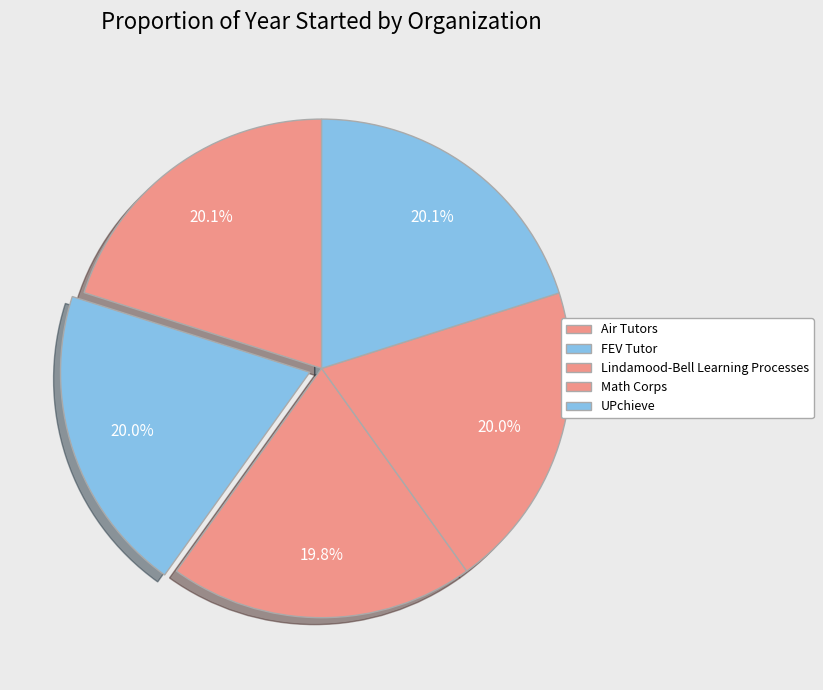

Combined, what portion of the pie is Math Corps and Air Tutors?

40.1%